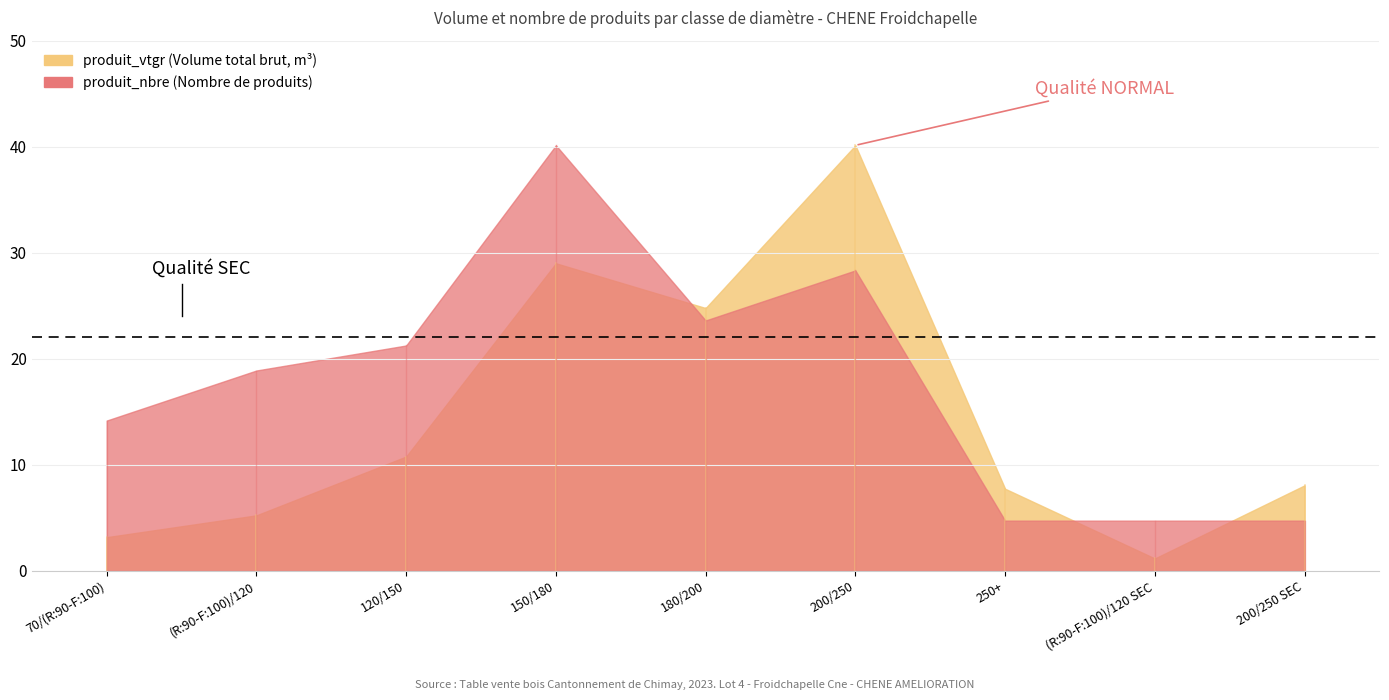

Where is the first local minimum for produit_nbre?

180/200